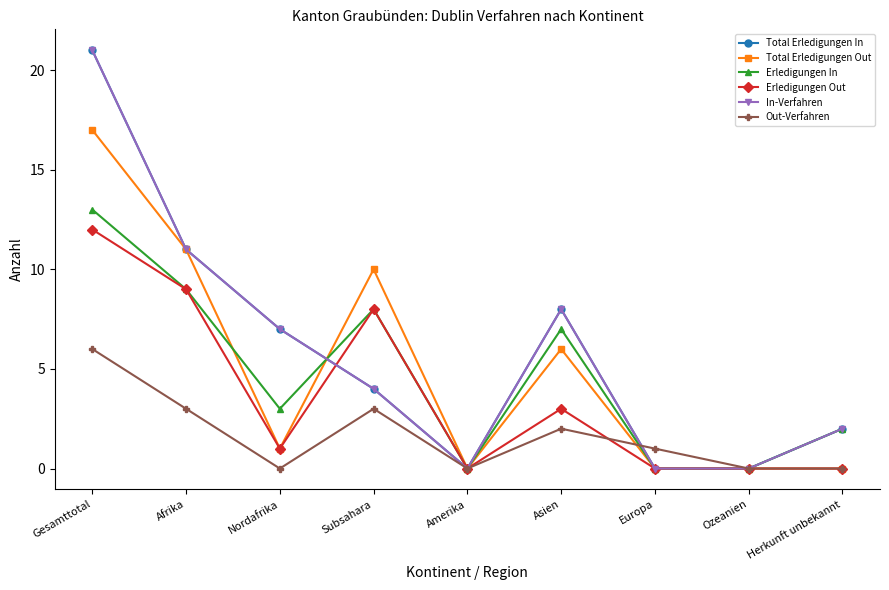

Reading left to right, extract all data points from this chart.

Total Erledigungen In: 21	11	7	4	0	8	0	0	2
Total Erledigungen Out: 17	11	1	10	0	6	0	0	0
Erledigungen In: 13	9	3	8	0	7	0	0	2
Erledigungen Out: 12	9	1	8	0	3	0	0	0
In-Verfahren: 21	11	7	4	0	8	0	0	2
Out-Verfahren: 6	3	0	3	0	2	1	0	0